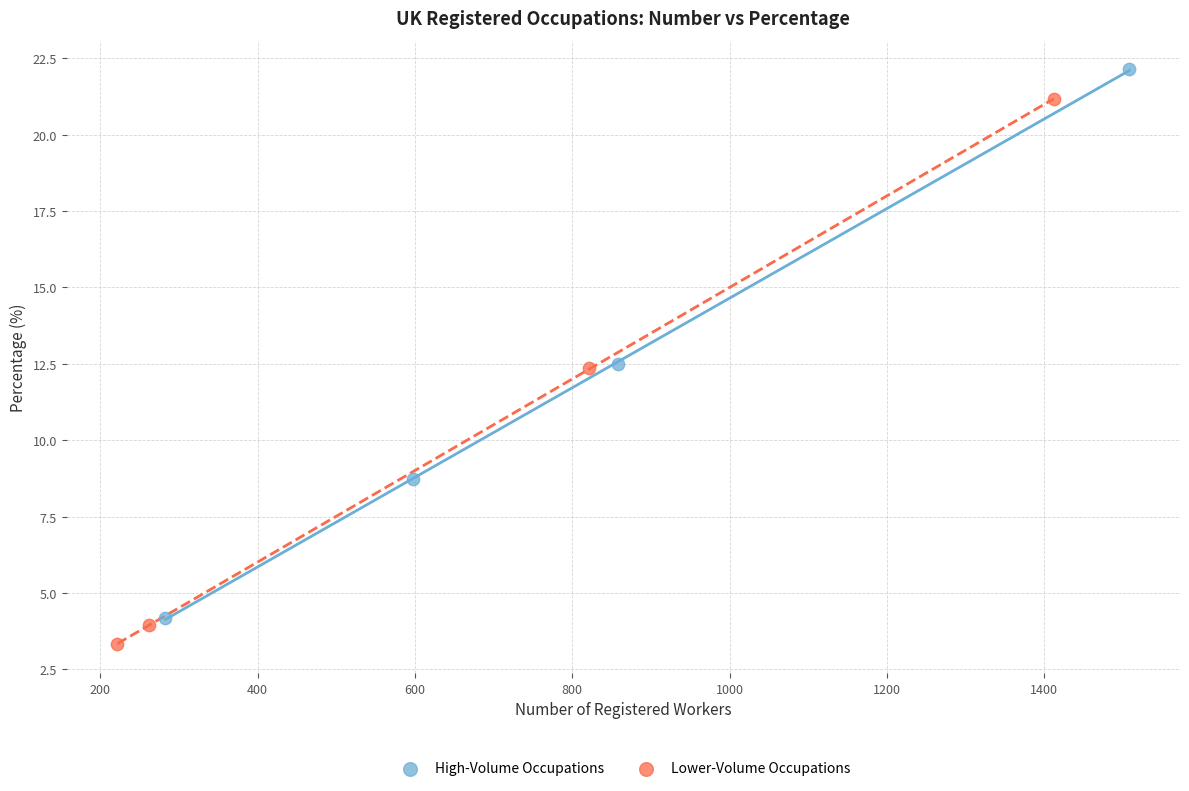

Which series contains the lowest Y value?

Lower-Volume Occupations